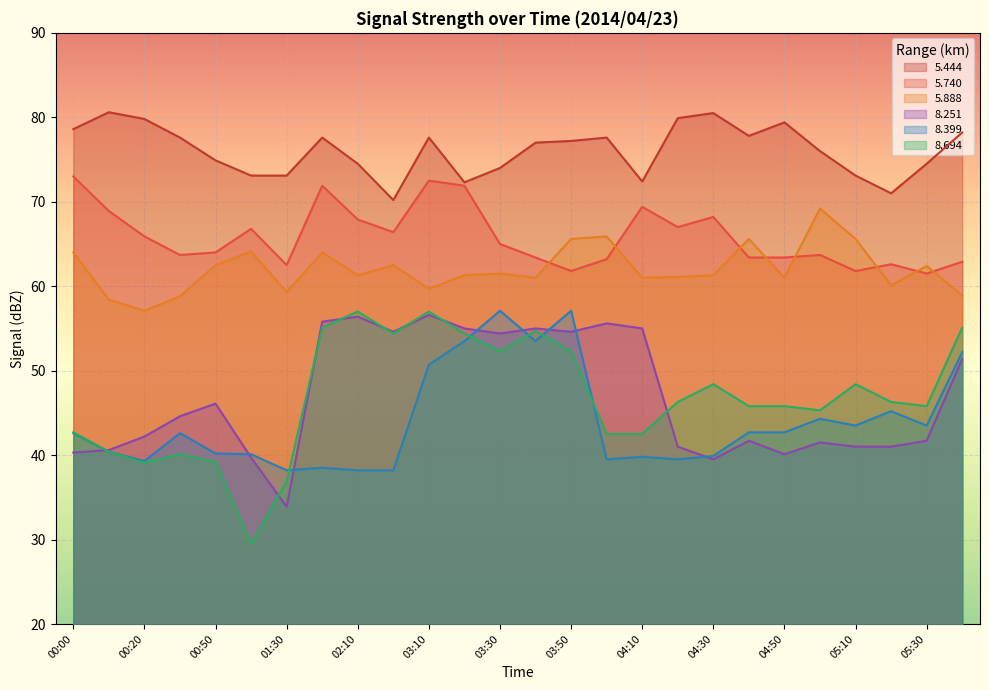

The   8.251 series shows 41.5 at 05:00. True or false?

True